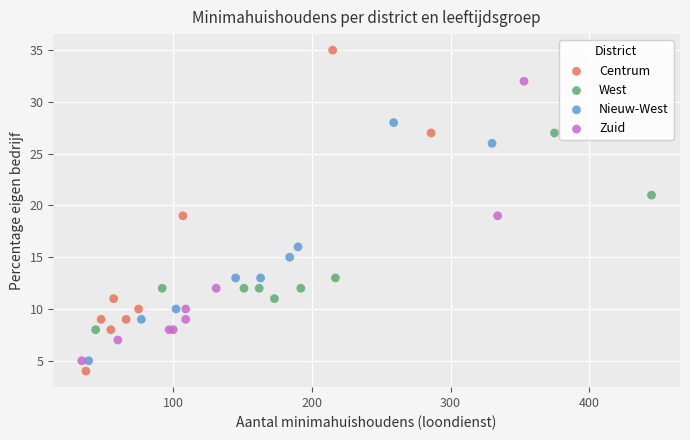

Which series has the widest spread of Y values?

Centrum